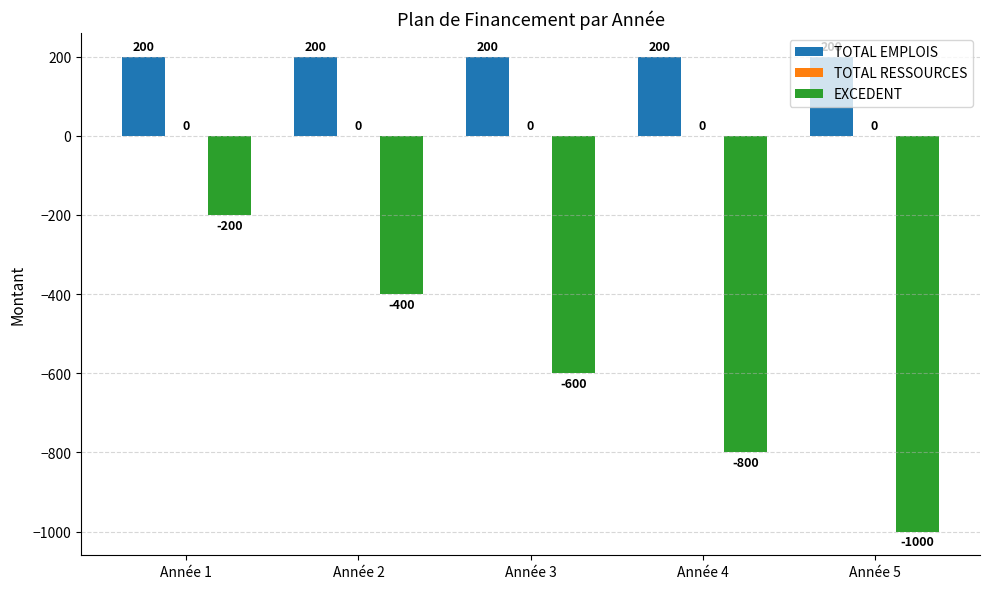

Is the value of EXCEDENT at Année 3 greater than the value of TOTAL EMPLOIS at Année 5?

No